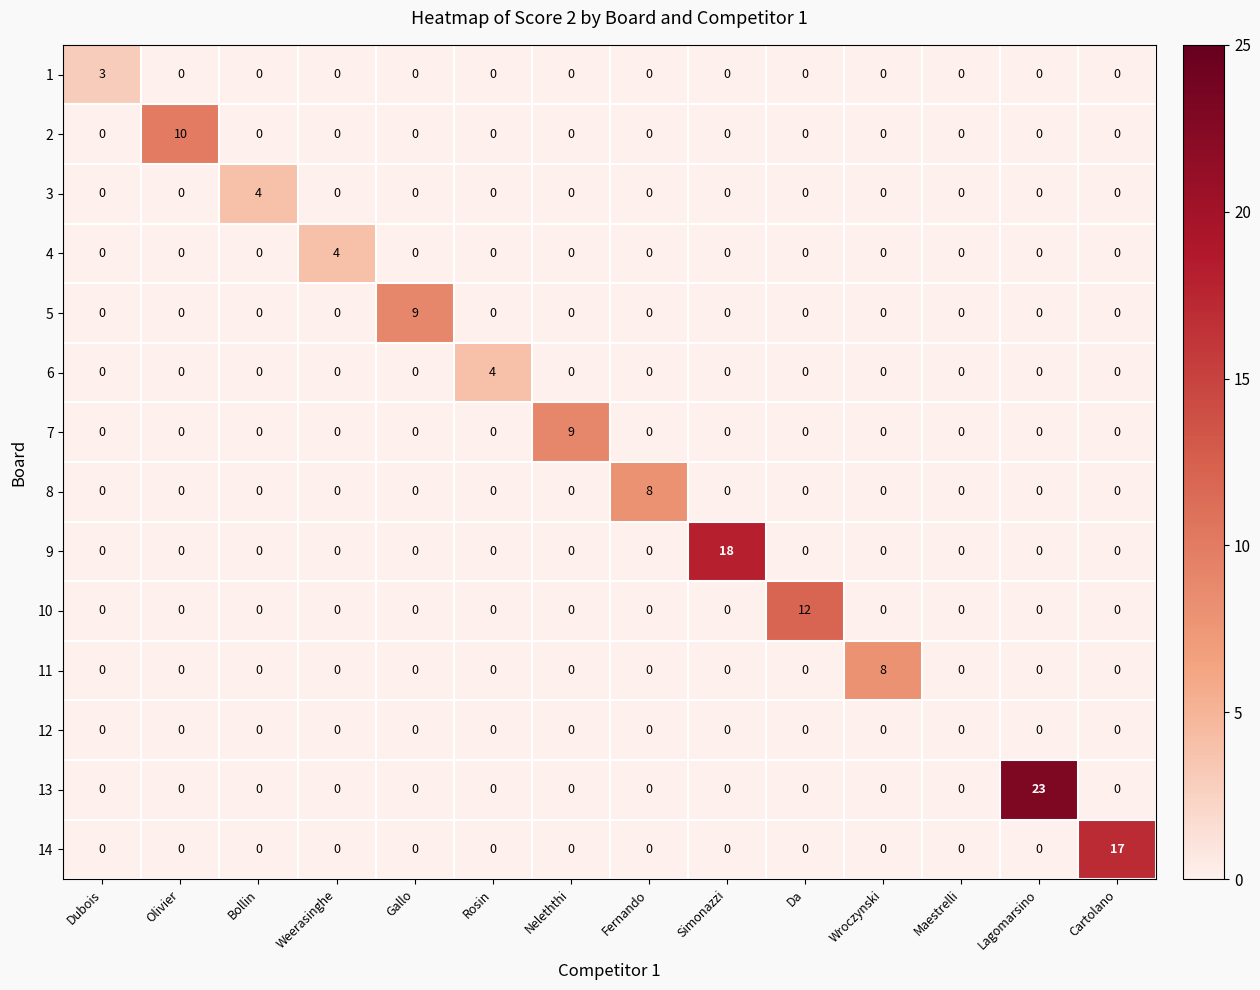

At how many categories does at least one series exceed 22?

1